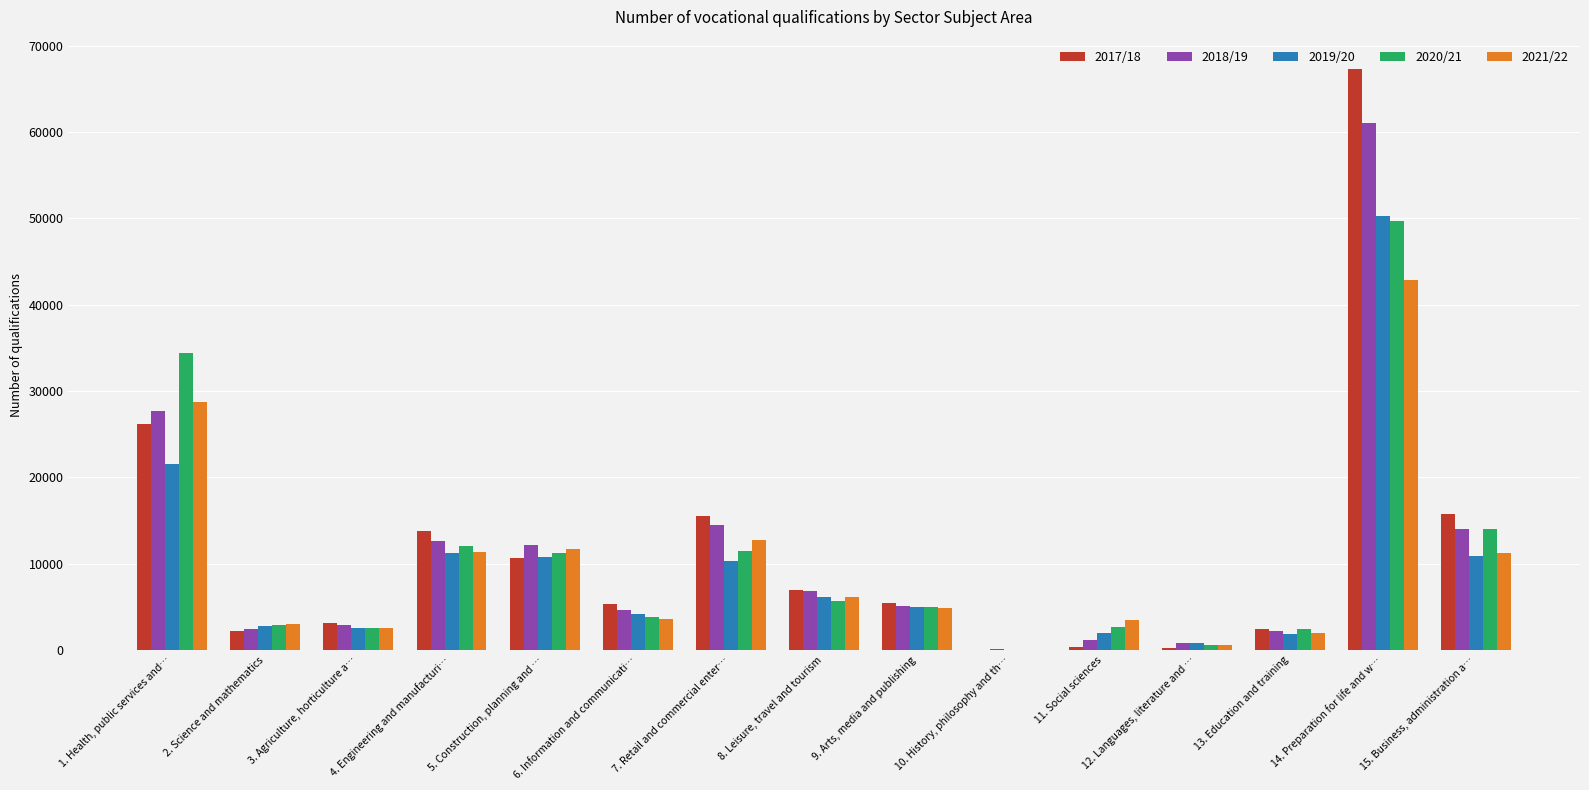

Which category has the highest value across all series?

14. Preparation for life and w…